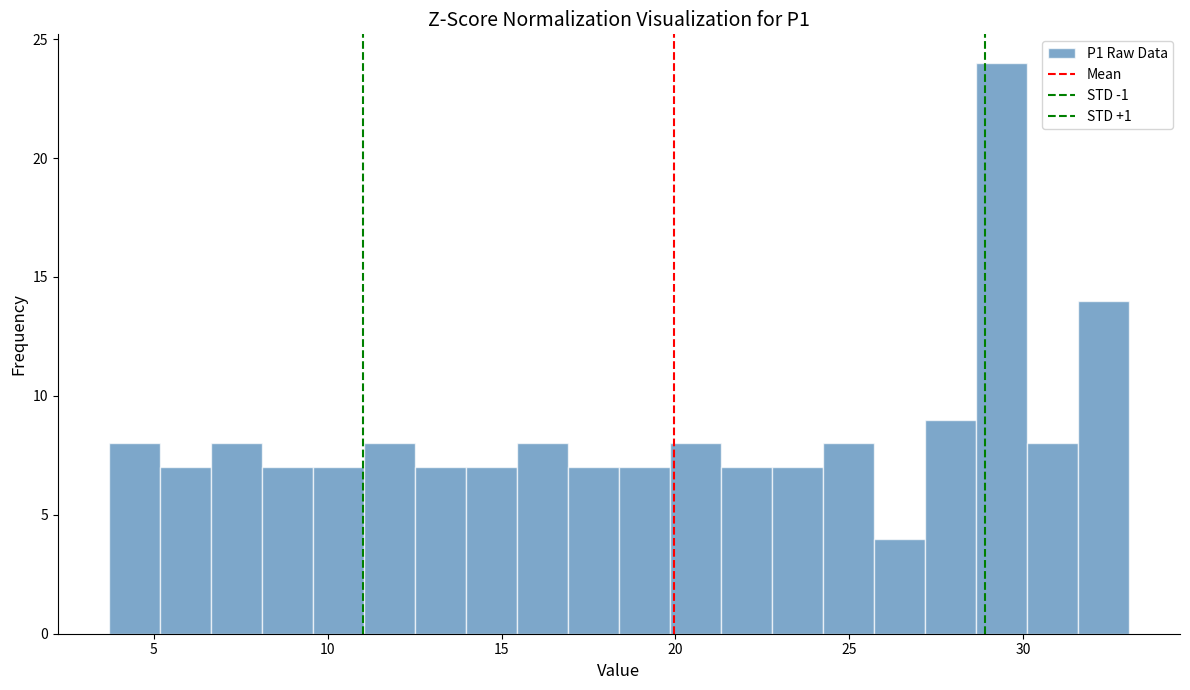

Read against the x-axis, roughly where is the centre of the tallest bar?

29.5